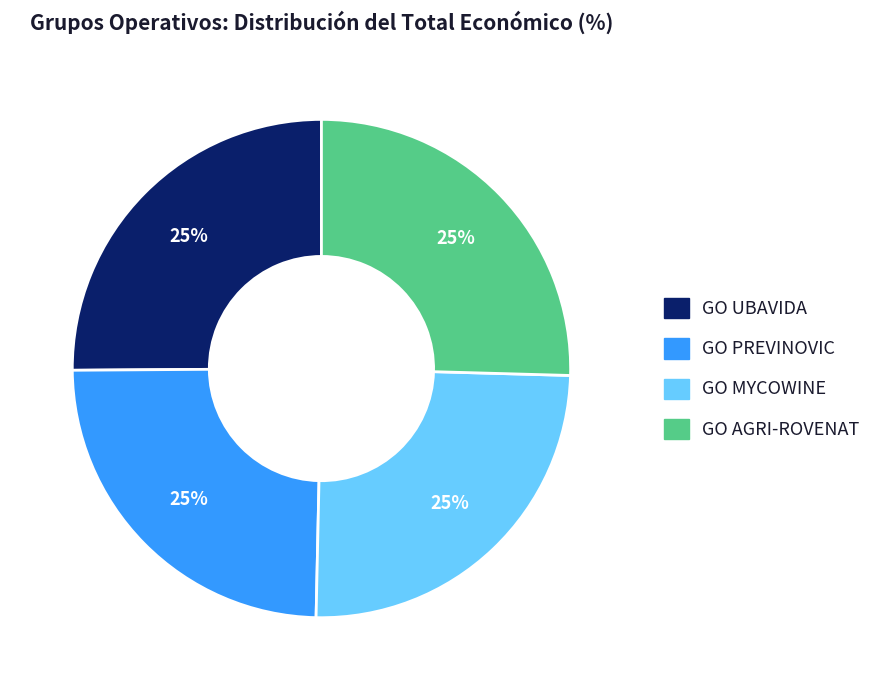

True or false: GO MYCOWINE accounts for 31% of the total.

False